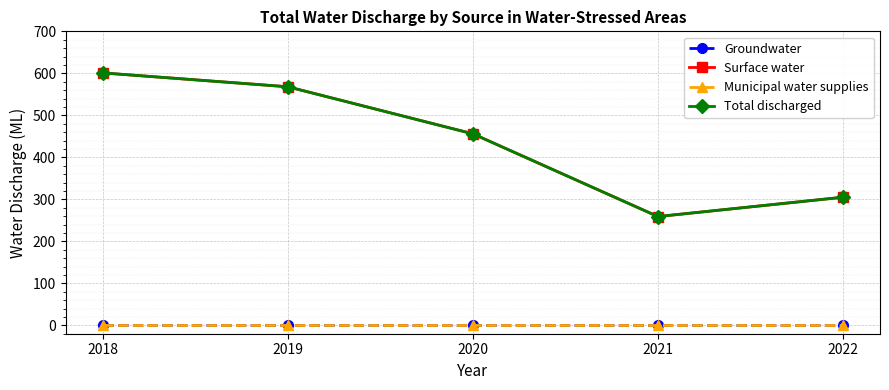

Is it true that Municipal water supplies equals 0 at 2021?

True